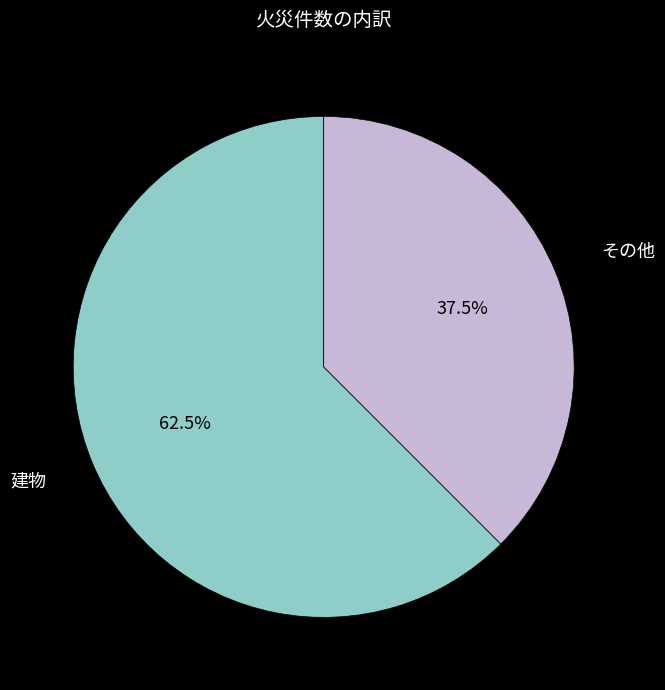

Is there any slice that represents more than half of the pie?

Yes